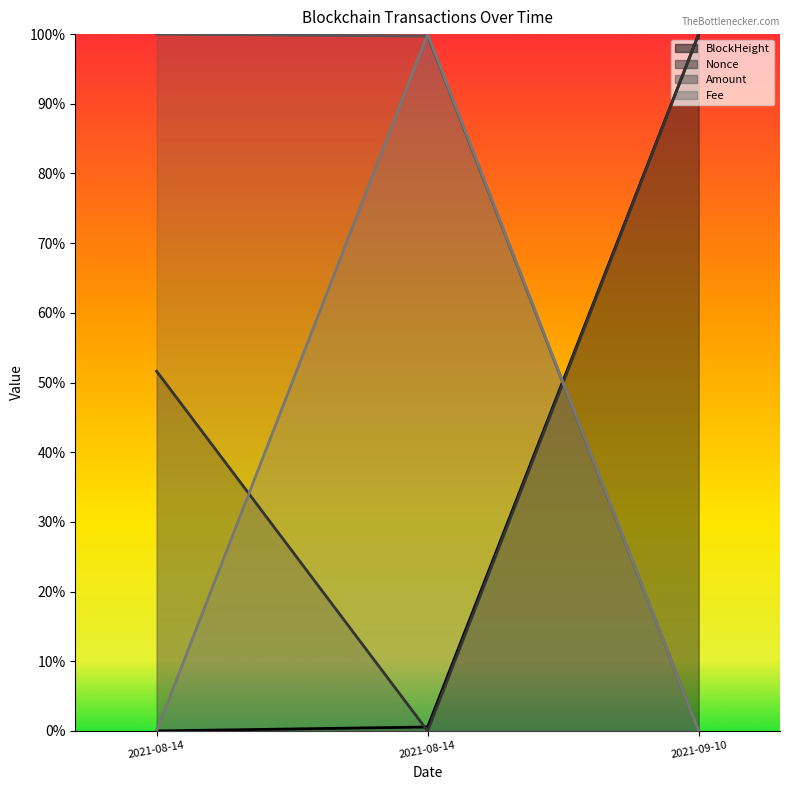

What is the sum of the Amount values at 2021-09-10 and 2021-08-14?

1.0